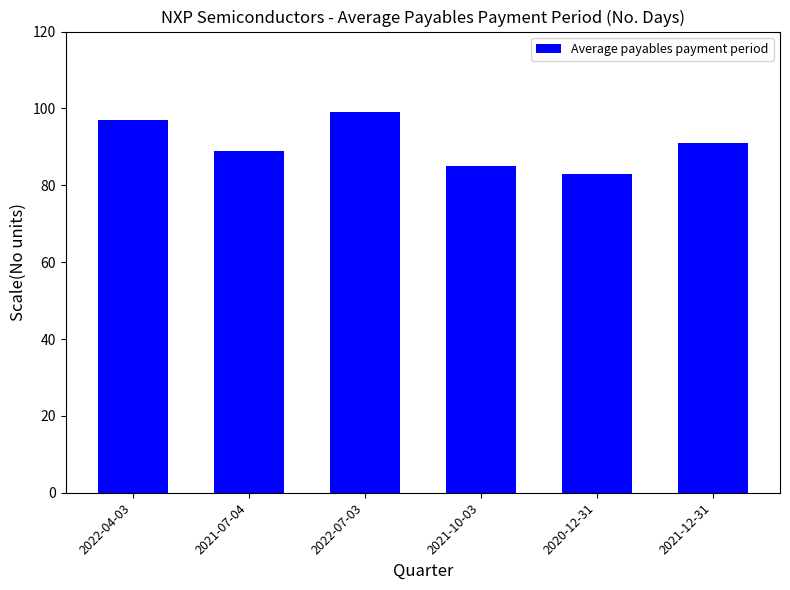

Rank the categories by value from lowest to highest.

2020-12-31, 2021-10-03, 2021-07-04, 2021-12-31, 2022-04-03, 2022-07-03